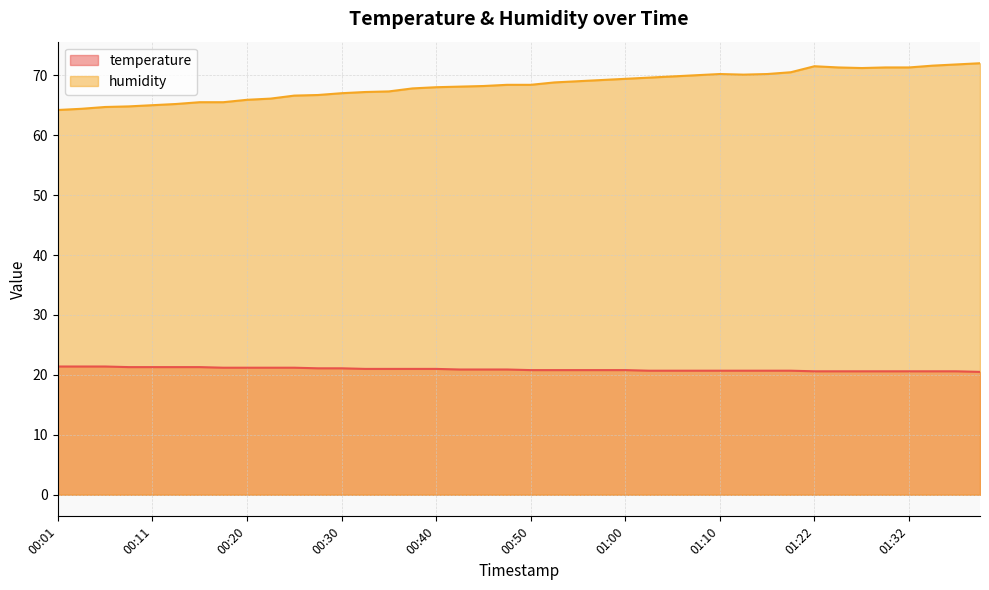

At which label does humidity reach its peak?

01:39